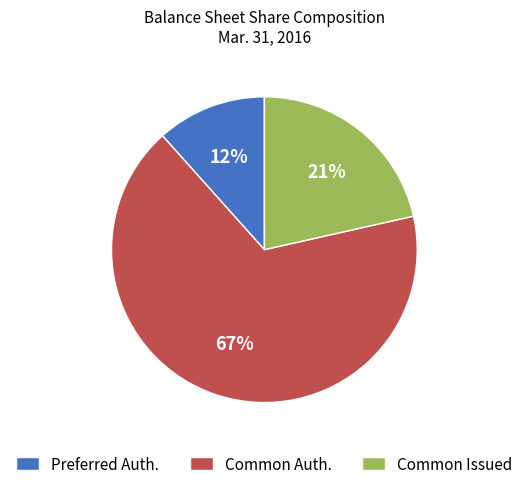

What percentage is the Common Issued slice, to the nearest percent?

21%